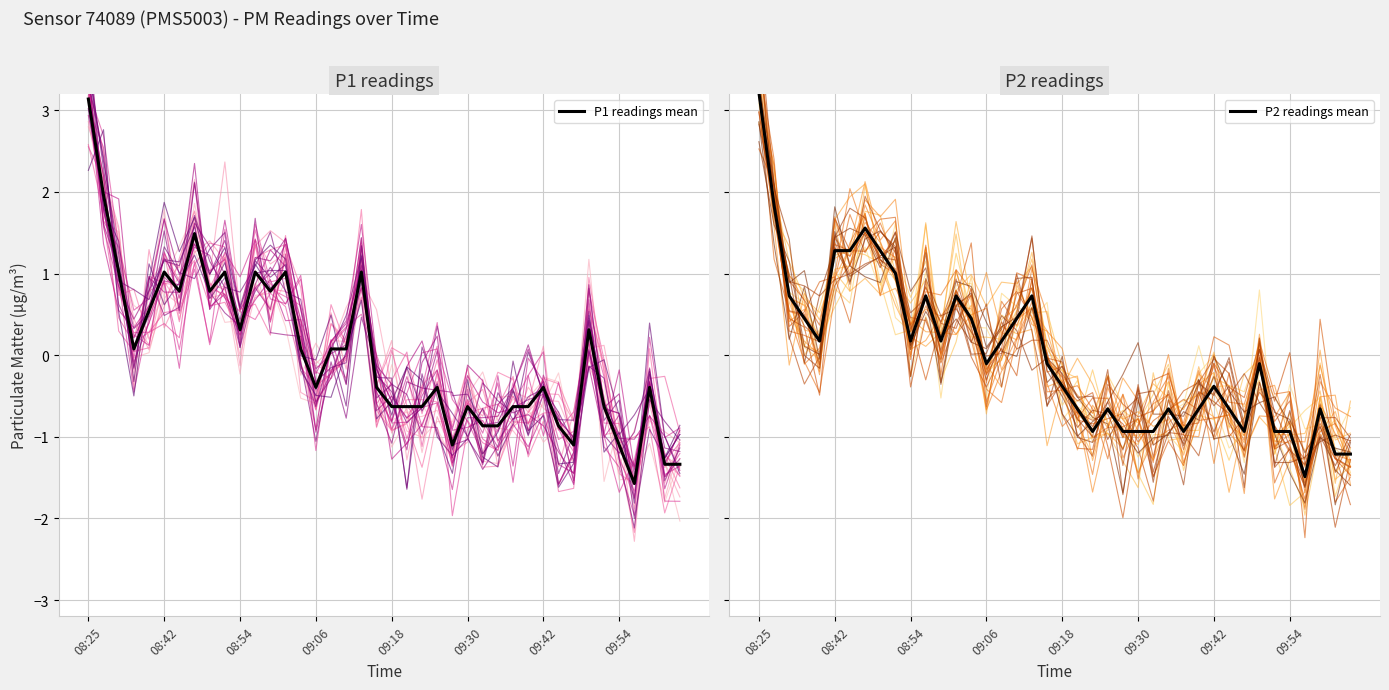

Where is the first local maximum for P1 readings mean?

08:42